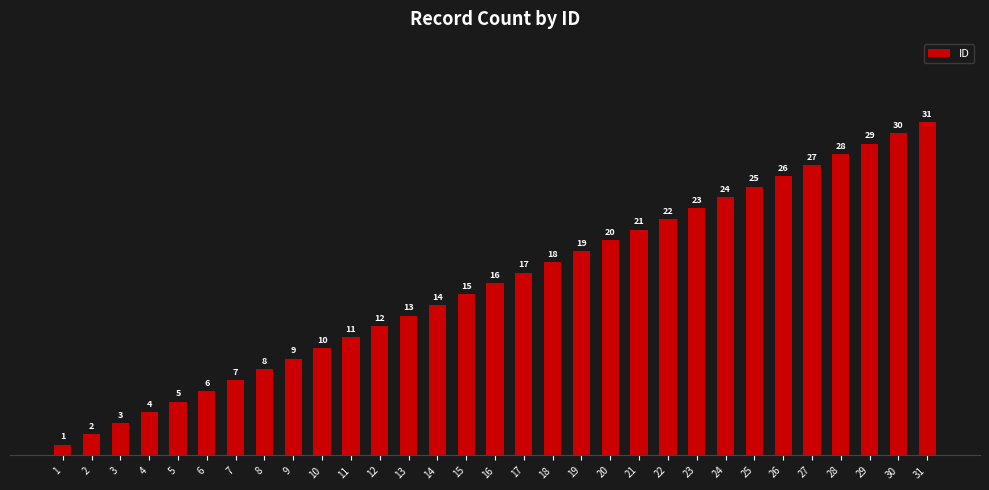

List the labels in order of value, smallest first.

1, 2, 3, 4, 5, 6, 7, 8, 9, 10, 11, 12, 13, 14, 15, 16, 17, 18, 19, 20, 21, 22, 23, 24, 25, 26, 27, 28, 29, 30, 31